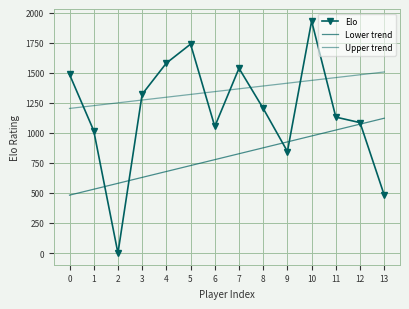

How many data points in Elo are above 1203?

6